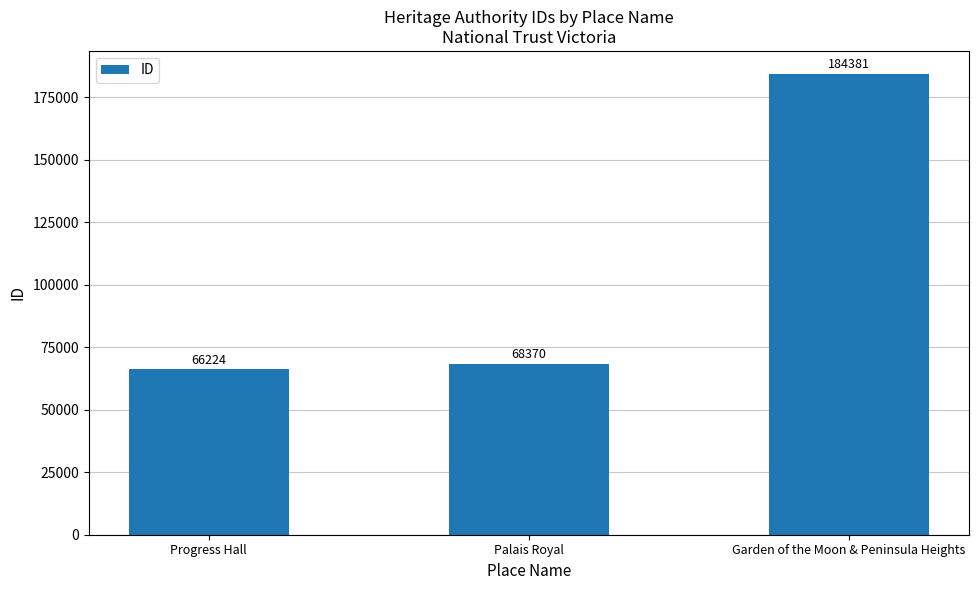

Reading right to left, extract all data points from this chart.

184381	68370	66224